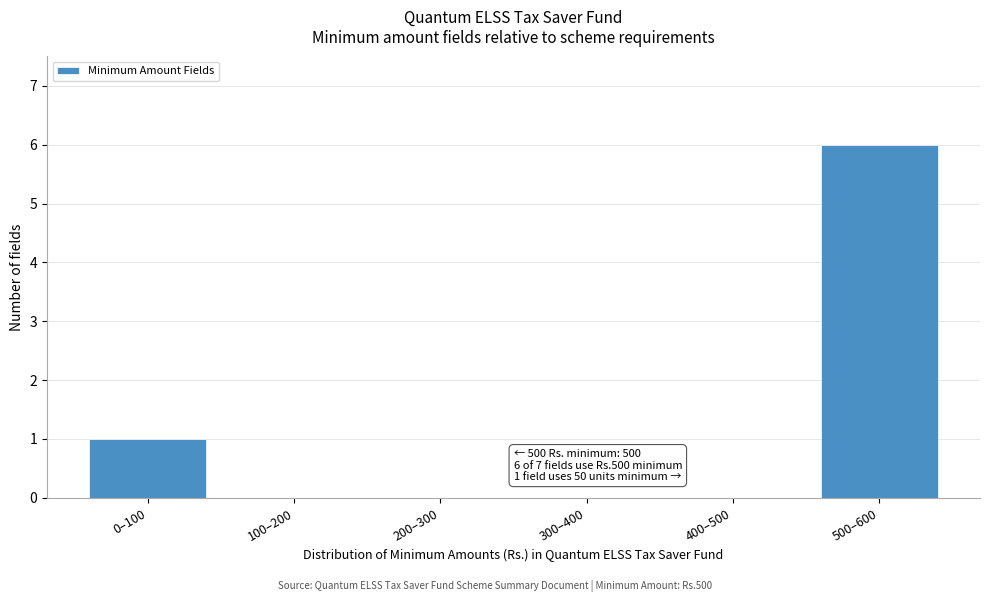

Reading right to left, extract all data points from this chart.

500–600=6	400–500=0	300–400=0	200–300=0	100–200=0	0–100=1